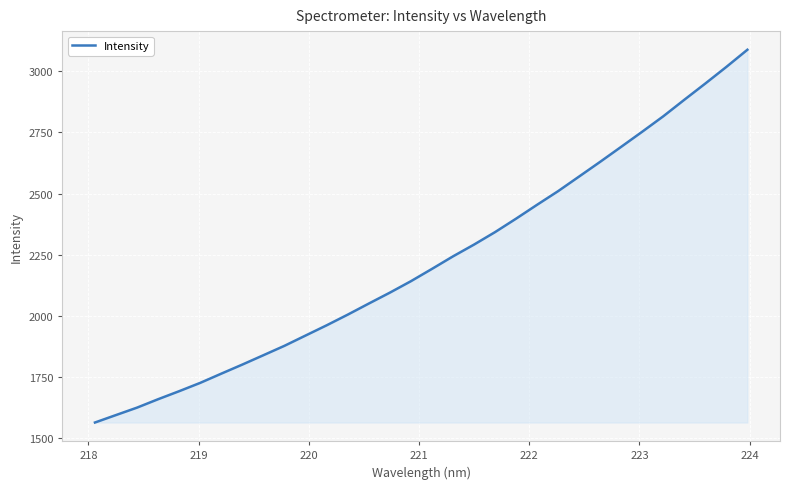

How many distinct data groups are displayed?

1